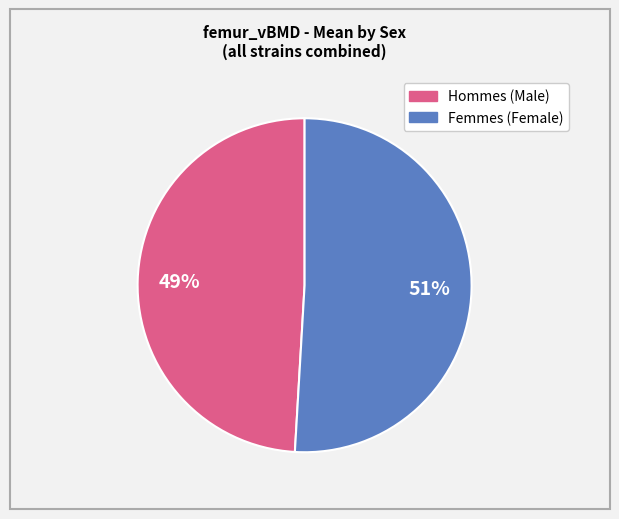

How many segments does this pie chart have?

2